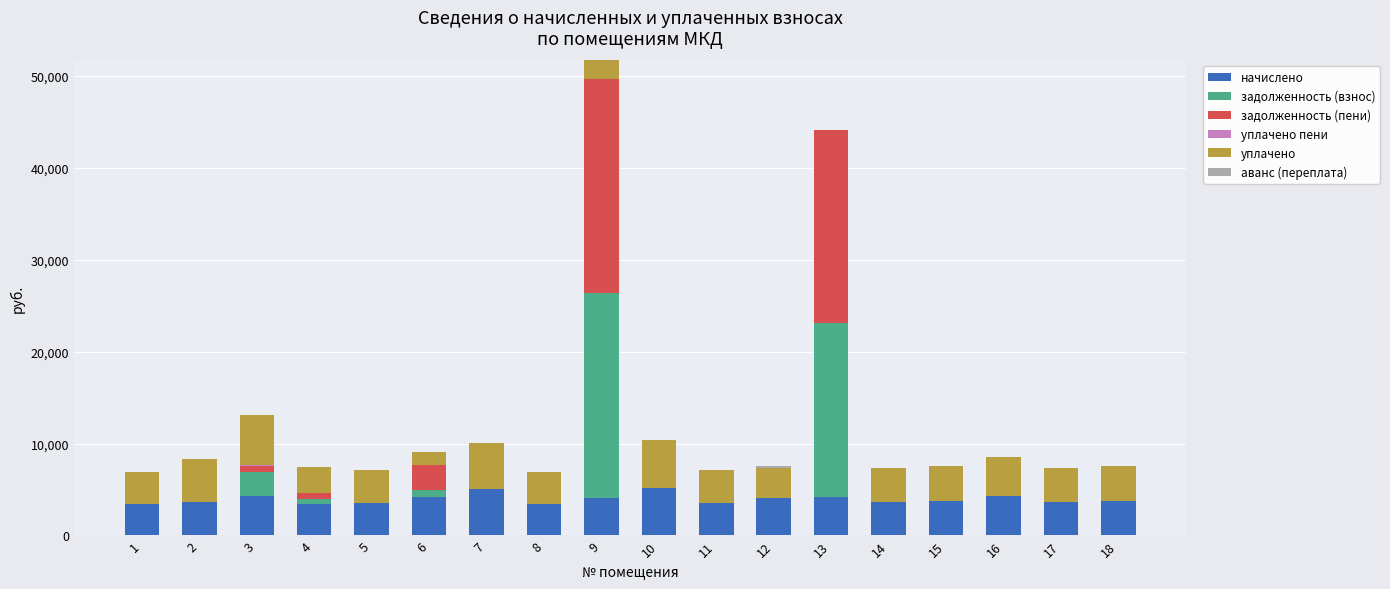

What is the maximum value for начислено?

5191.6